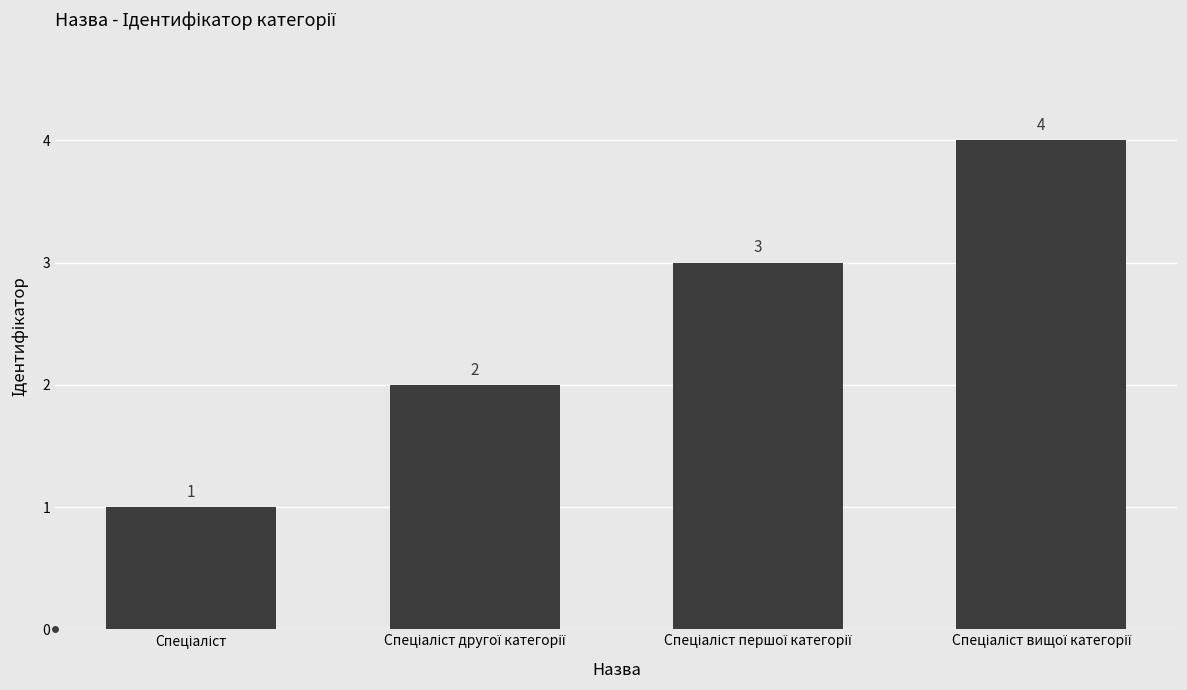

What is the difference between the maximum and minimum values?

3